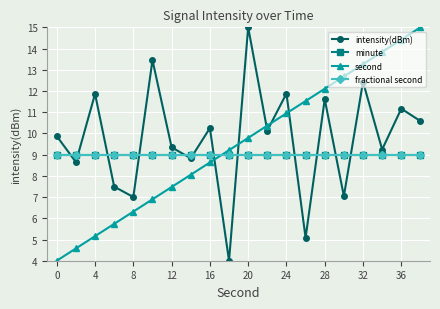

How many distinct data groups are displayed?

4